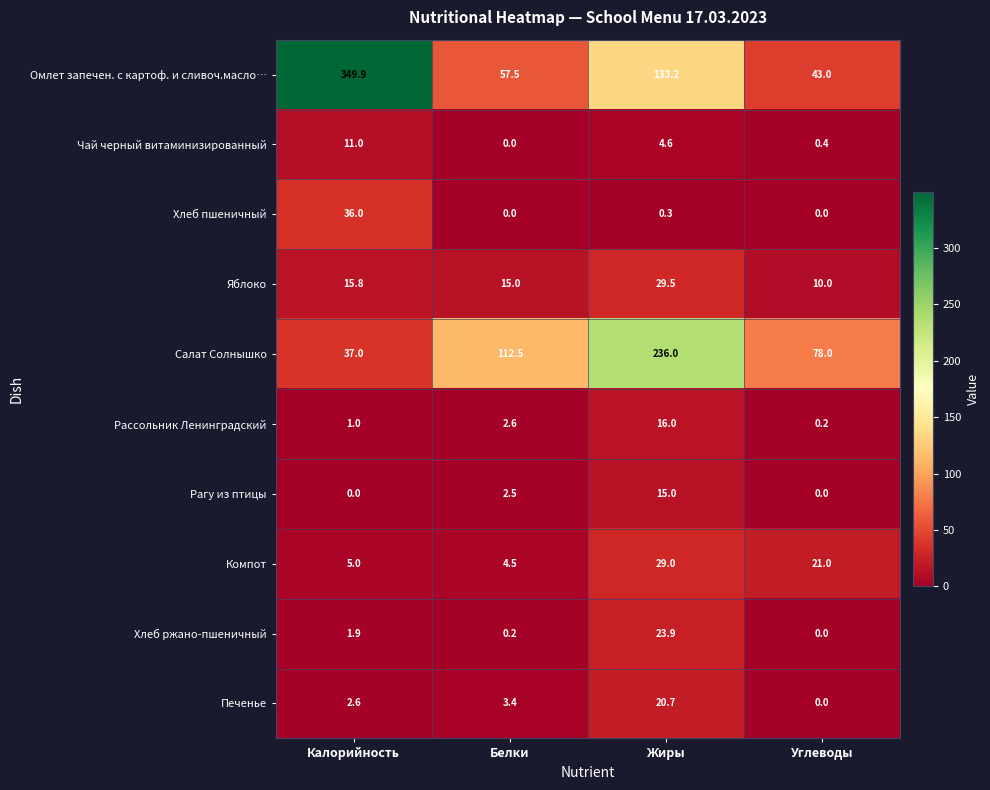

Where does the Рагу из птицы series first go above 2?

Белки